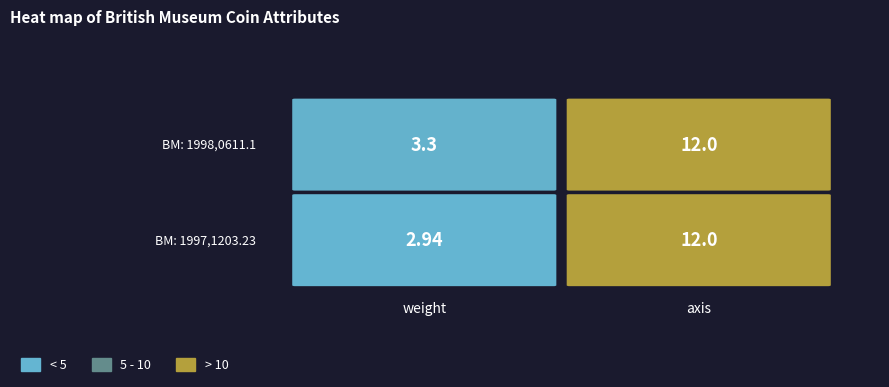

Reading left to right, list all the values displayed in this chart.

BM: 1998,0611.1: weight=3.3	axis=12.0
BM: 1997,1203.23: weight=2.9	axis=12.0